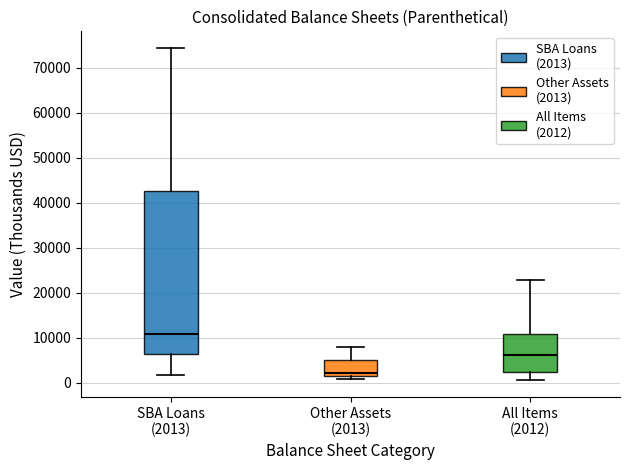

Which box has the highest median line?

SBA Loans (2013)